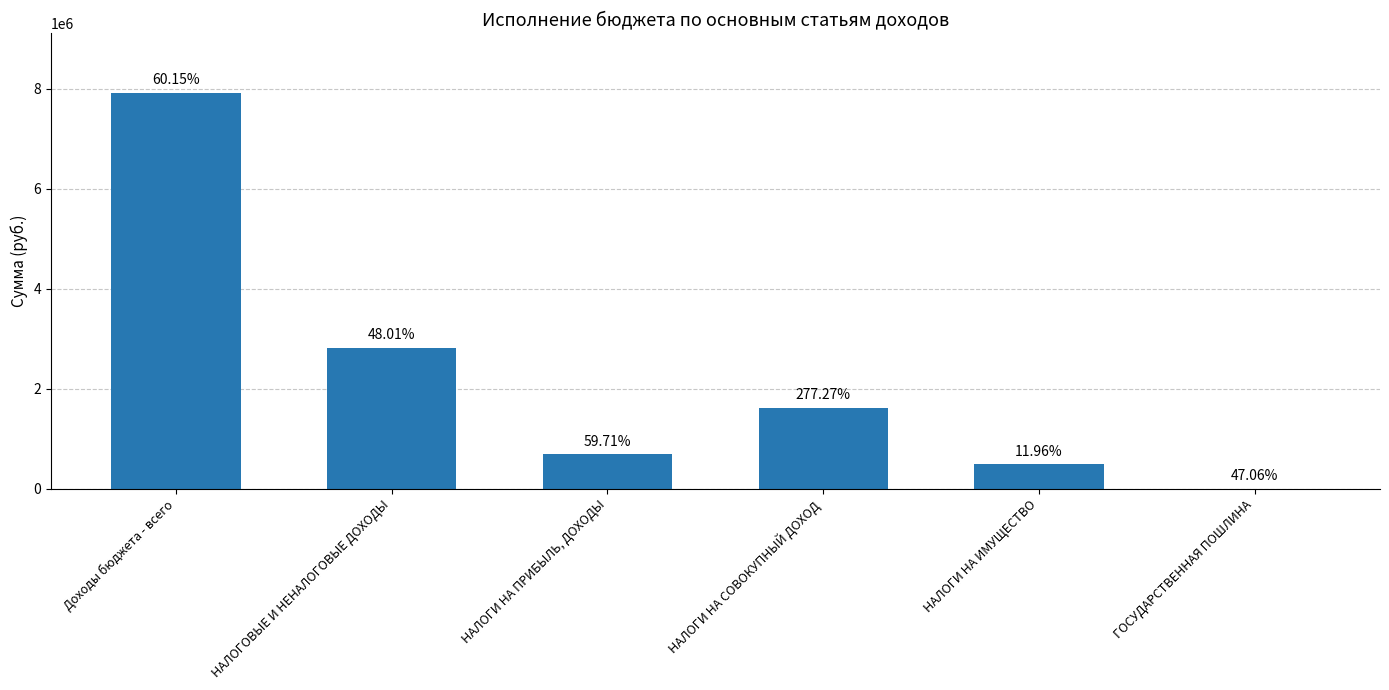

How many data points are above 1622568?

3